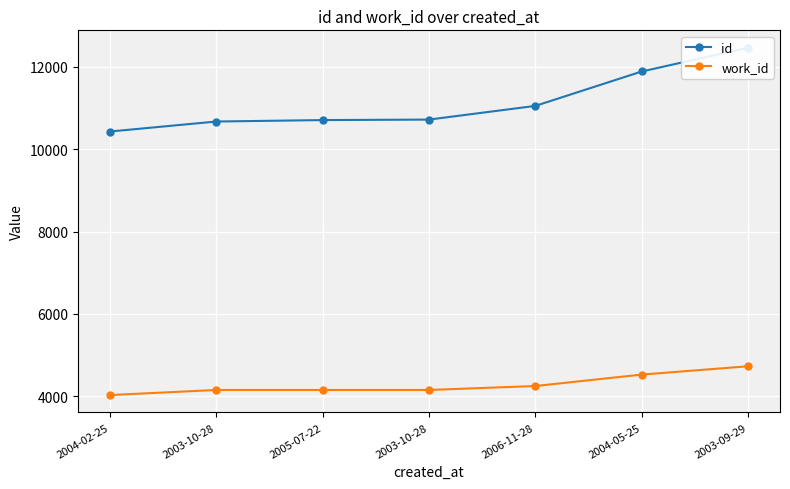

What is the difference between the second highest and minimum values in the work_id series?

498